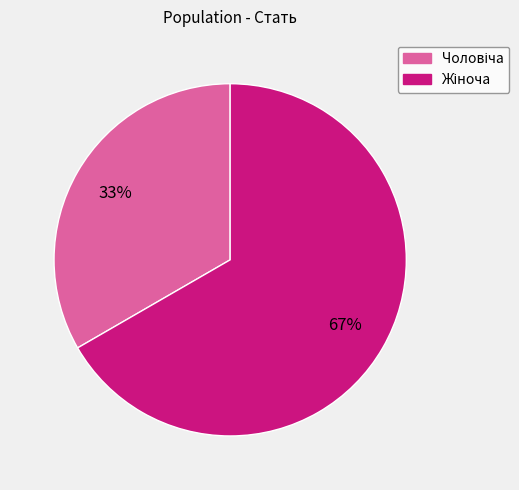

Is there any slice that represents more than half of the pie?

Yes